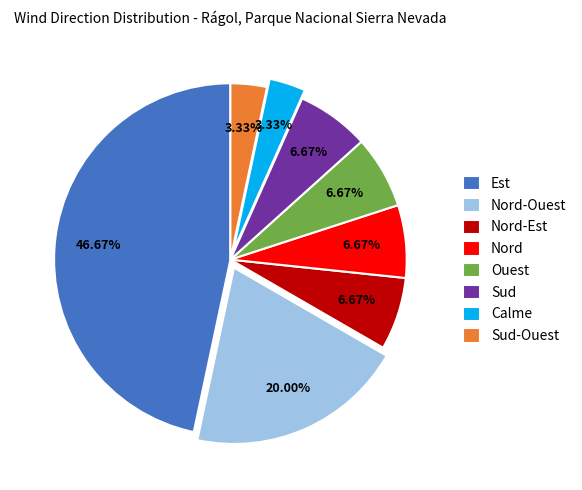

To the nearest percent, what percentage of the pie is Sud-Ouest?

3%